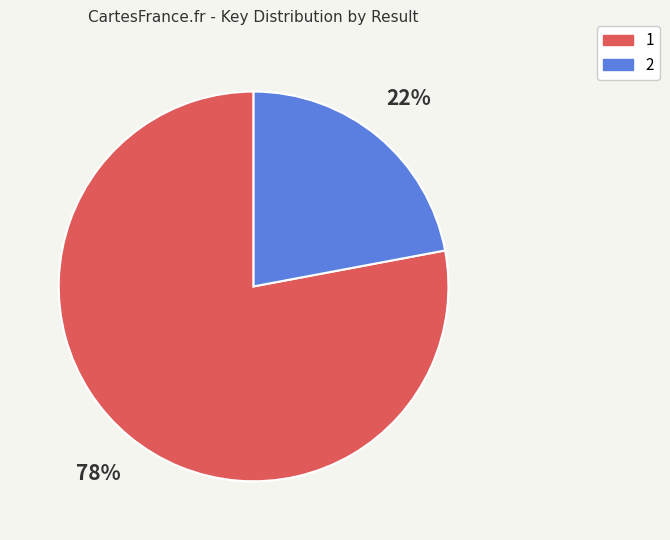

To the nearest percent, what is the average slice percentage?

50%